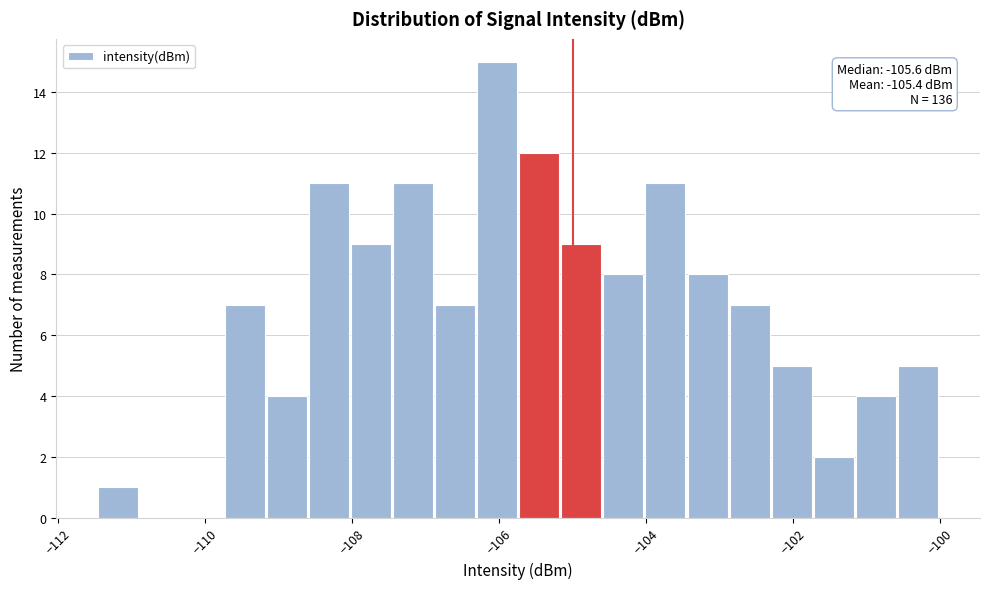

Around what value on the x-axis is the tallest bar? Give the approximate position of its centre, as read against the axis.

-106.0